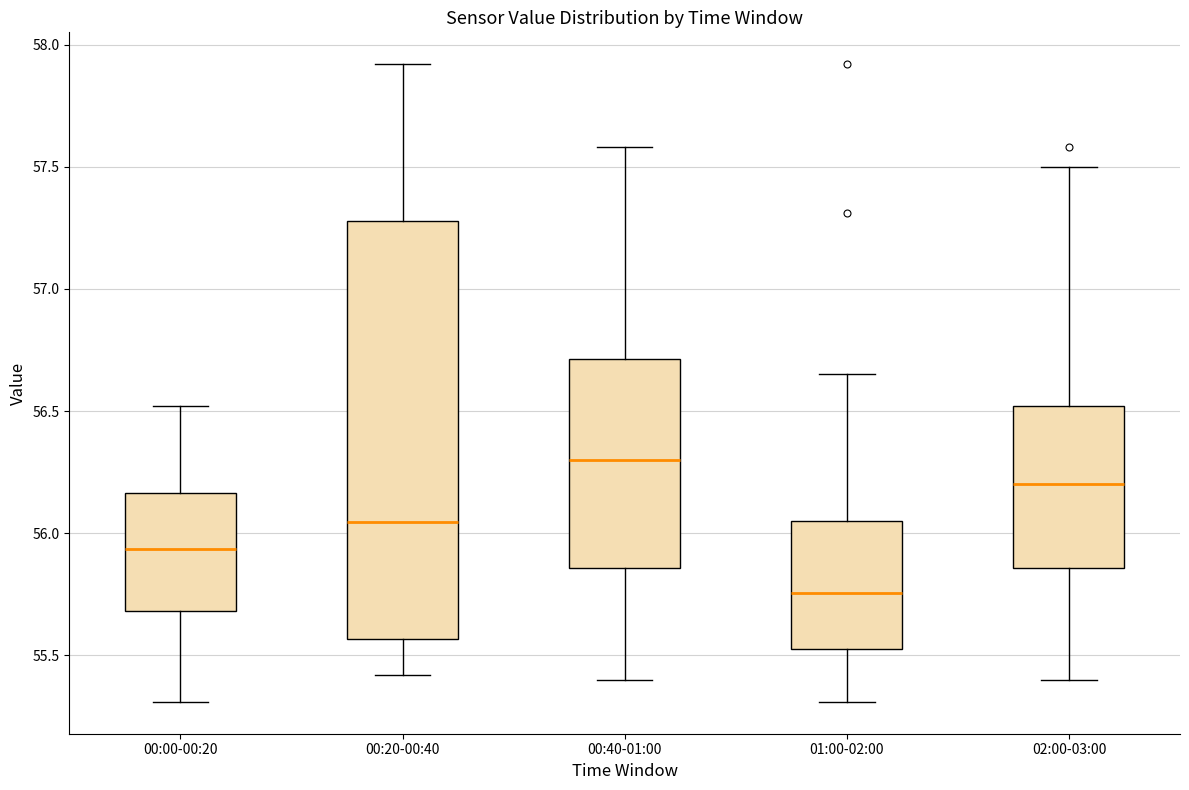

Where does the median line of the box for 02:00-03:00 sit on the y-axis? The values are not printed on the chart, so give them approximately, as read against the axis.

56.20